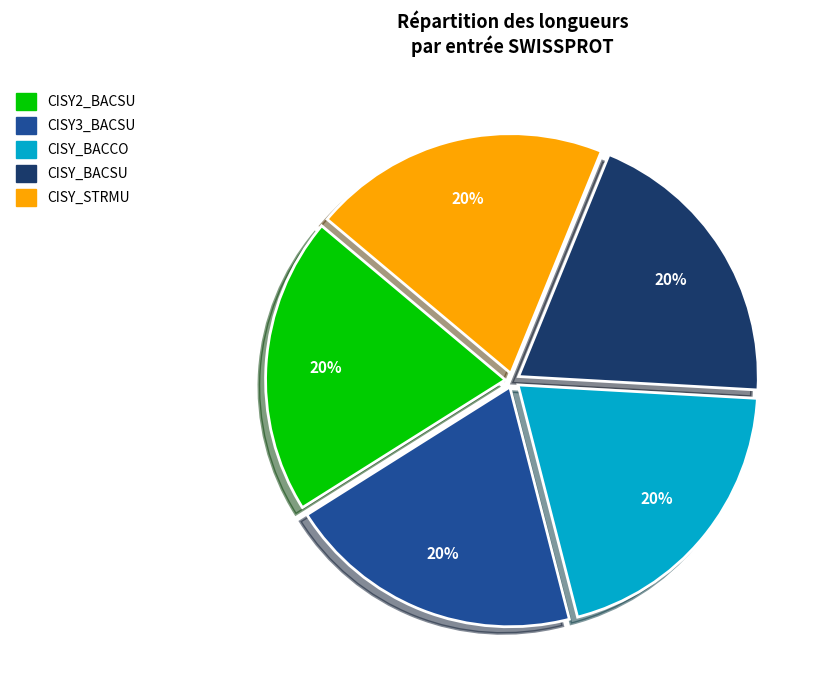

To the nearest percent, what is the combined percentage of CISY3_BACSU and CISY2_BACSU?

40%